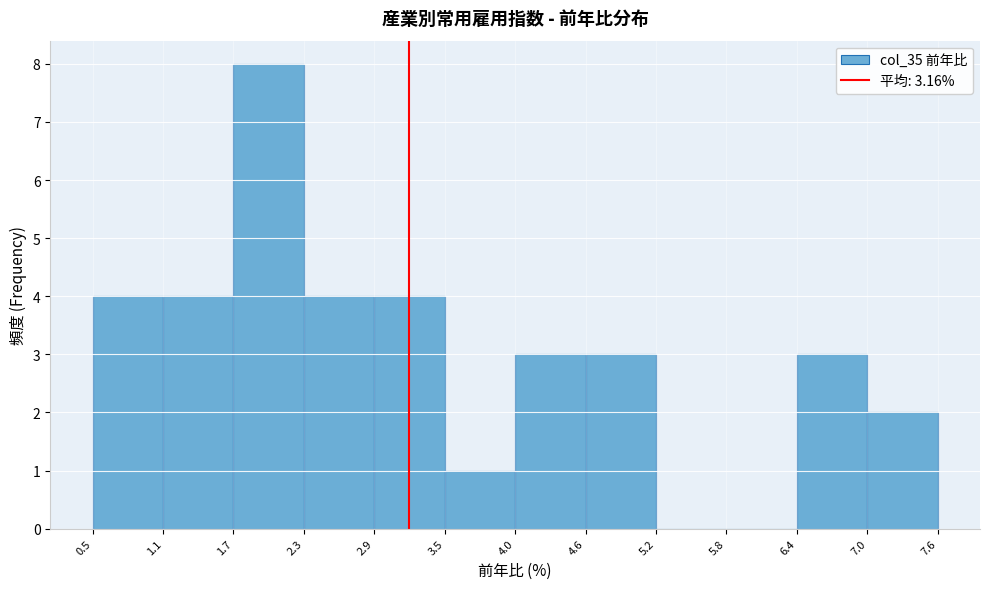

Reading left to right, transcribe this chart: for each bar, give the range it covers on the x-axis and its height. The values are not printed on the chart, so give them approximately, as read against the axis.

0.5 to 1.1: 4
1.1 to 1.7: 4
1.7 to 2.3: 8
2.3 to 2.9: 4
2.9 to 3.5: 4
3.5 to 4.0: 1
4.0 to 4.6: 3
4.6 to 5.2: 3
5.2 to 5.8: 0
5.8 to 6.4: 0
6.4 to 7.0: 3
7.0 to 7.6: 2